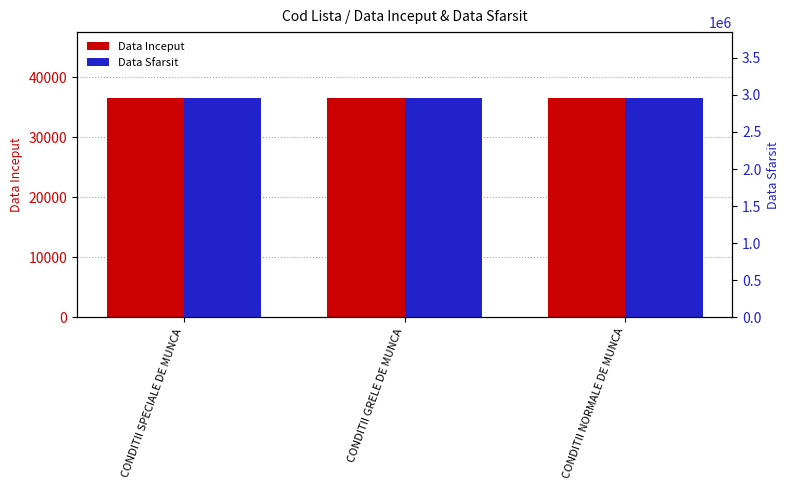

How many bars are there in each group?

2